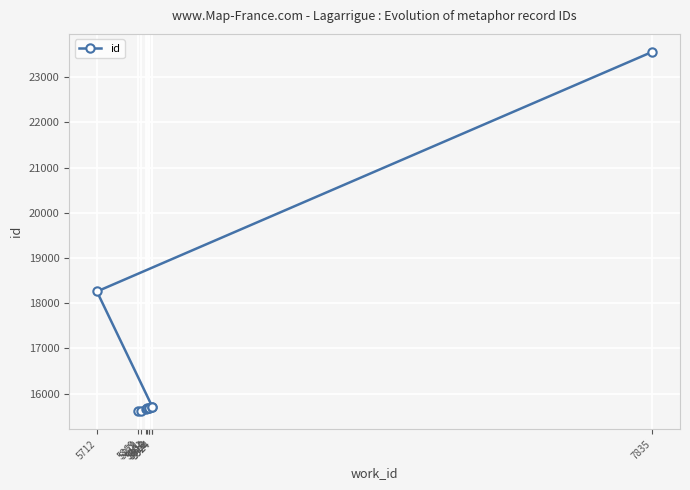

What is the value of the 3rd point from the left?

15668